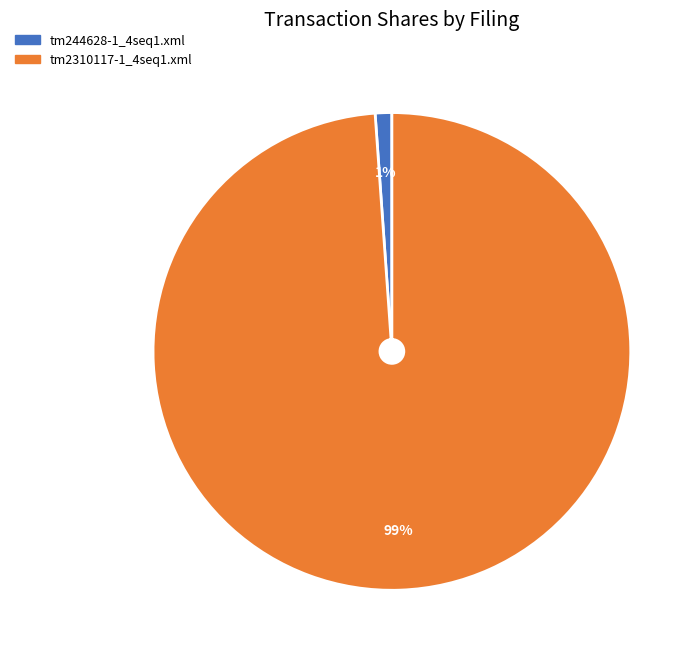

Which slice represents more than half of the pie?

tm2310117-1_4seq1.xml